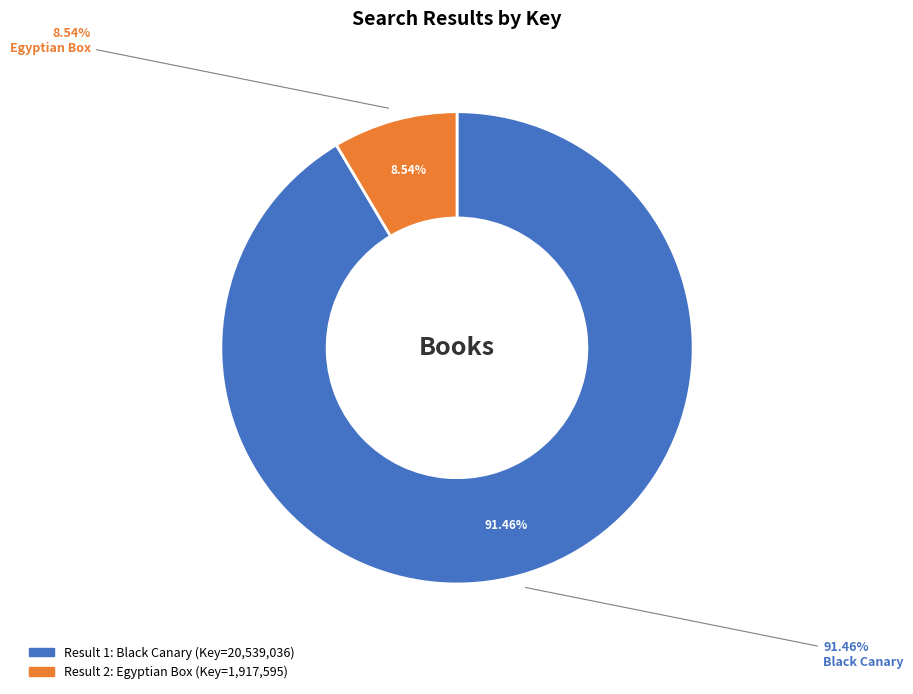

Between 2 and 1, which is larger?

1